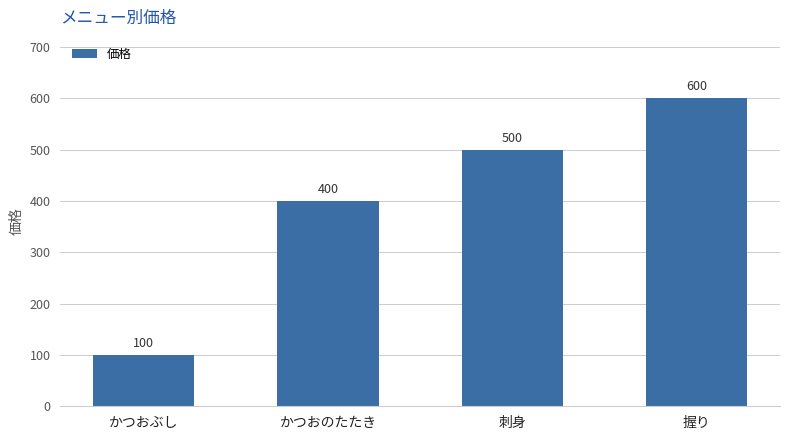

Reading right to left, transcribe all the data shown in this chart.

握り=600	刺身=500	かつおのたたき=400	かつおぶし=100